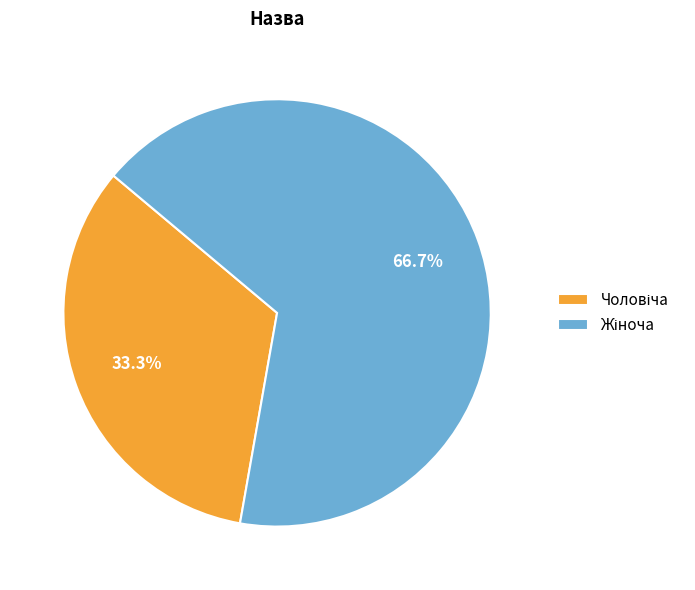

Is there a majority slice in this chart?

Yes